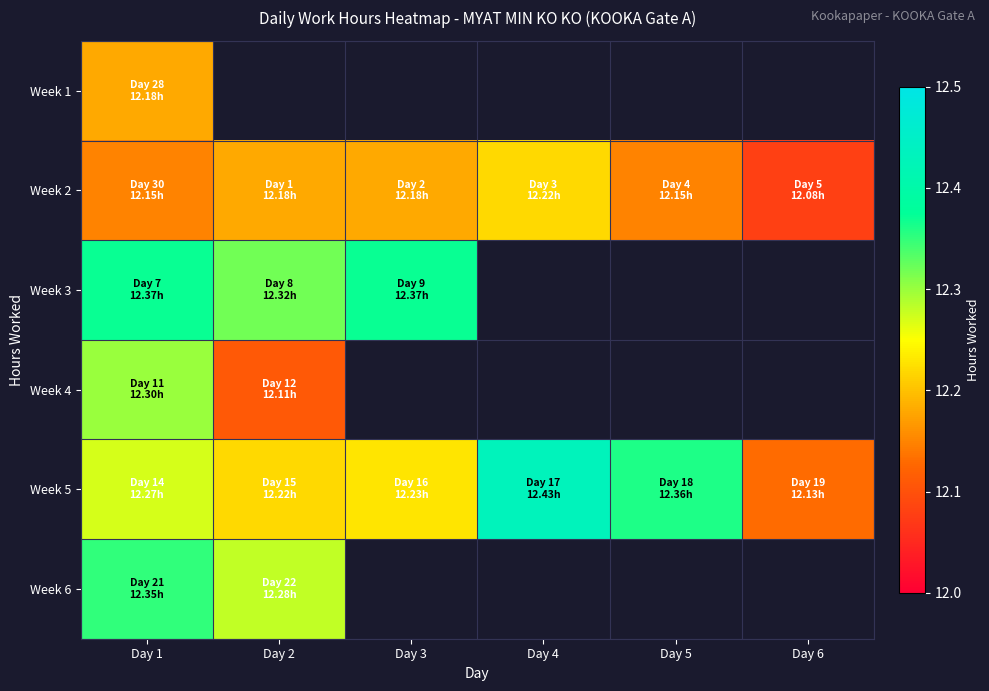

List the labels in order of Week 5 value, largest first.

Day 4, Day 5, Day 1, Day 3, Day 2, Day 6